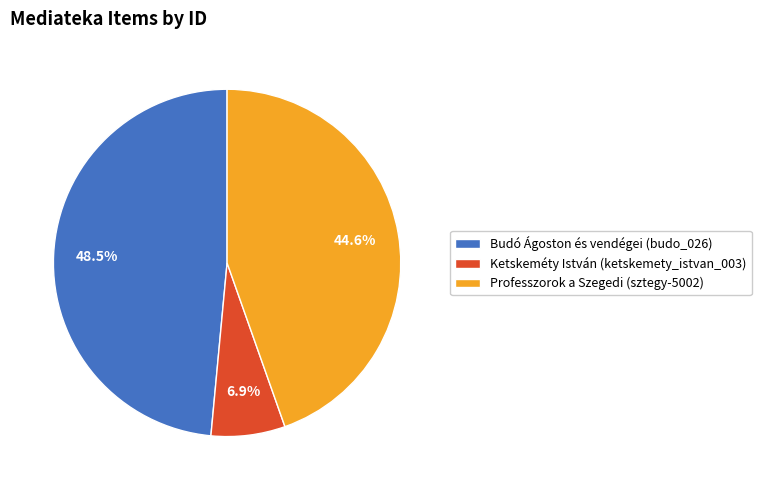

What is the total percentage of Ketskeméty István (ketskemety_istvan_003) and Budó Ágoston és vendégei (budo_026)?

55.4%